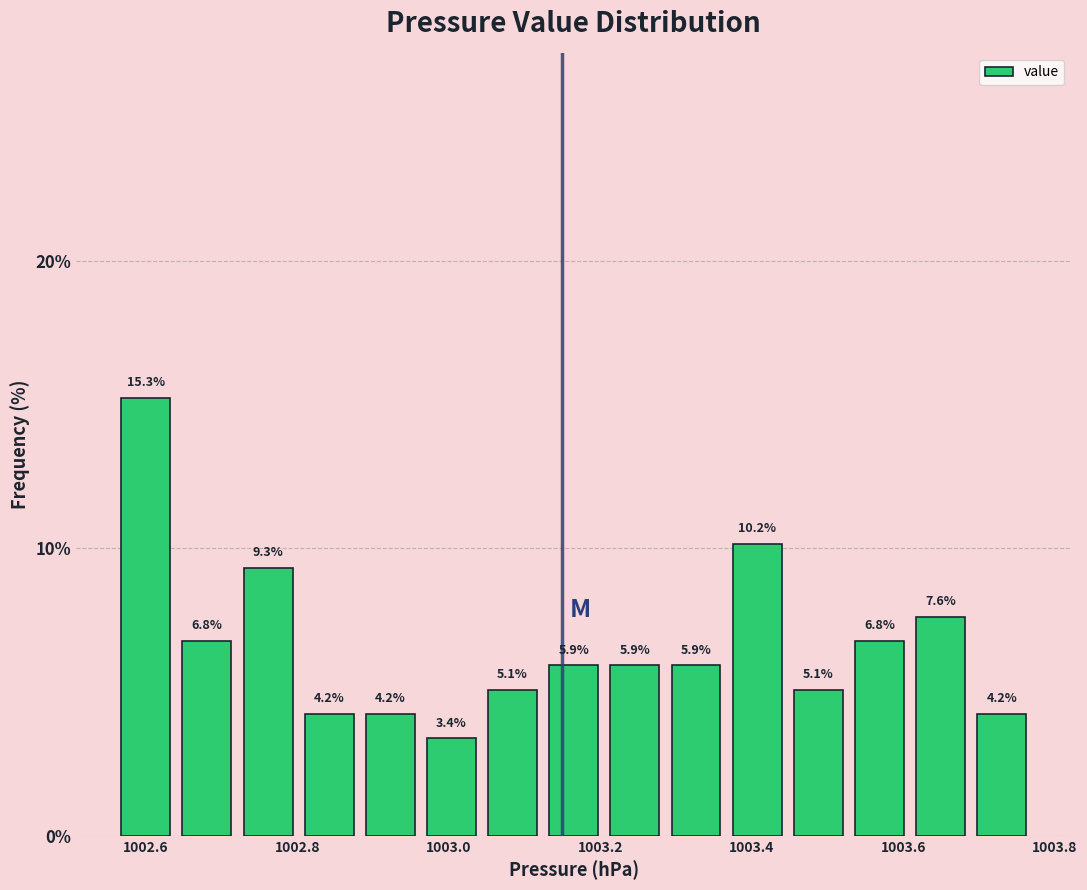

Reading left to right, list every bar in this chart as the range it spans on the x-axis followed by its height. The bar edges are not printed on the chart, so give them approximately, as read against the axis.

1002.56 to 1002.64: 15.3
1002.64 to 1002.72: 6.8
1002.72 to 1002.80: 9.3
1002.80 to 1002.88: 4.2
1002.88 to 1002.96: 4.2
1002.96 to 1003.04: 3.4
1003.04 to 1003.12: 5.1
1003.12 to 1003.20: 5.9
1003.20 to 1003.28: 5.9
1003.28 to 1003.36: 5.9
1003.36 to 1003.44: 10.2
1003.44 to 1003.52: 5.1
1003.52 to 1003.60: 6.8
1003.60 to 1003.68: 7.6
1003.68 to 1003.78: 4.2